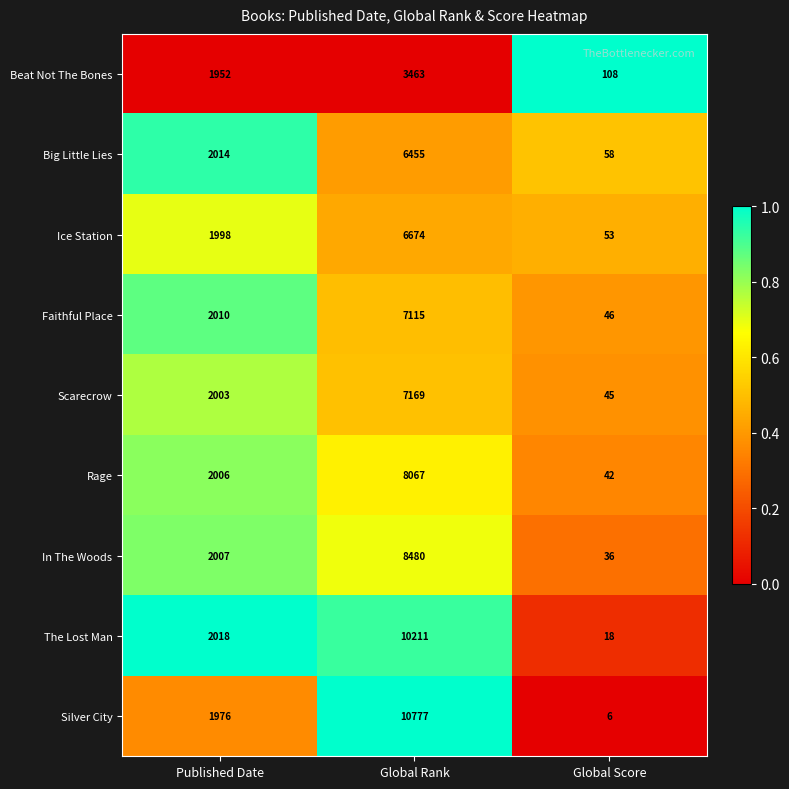

The value of Big Little Lies at Published Date is 1061. True or false?

False